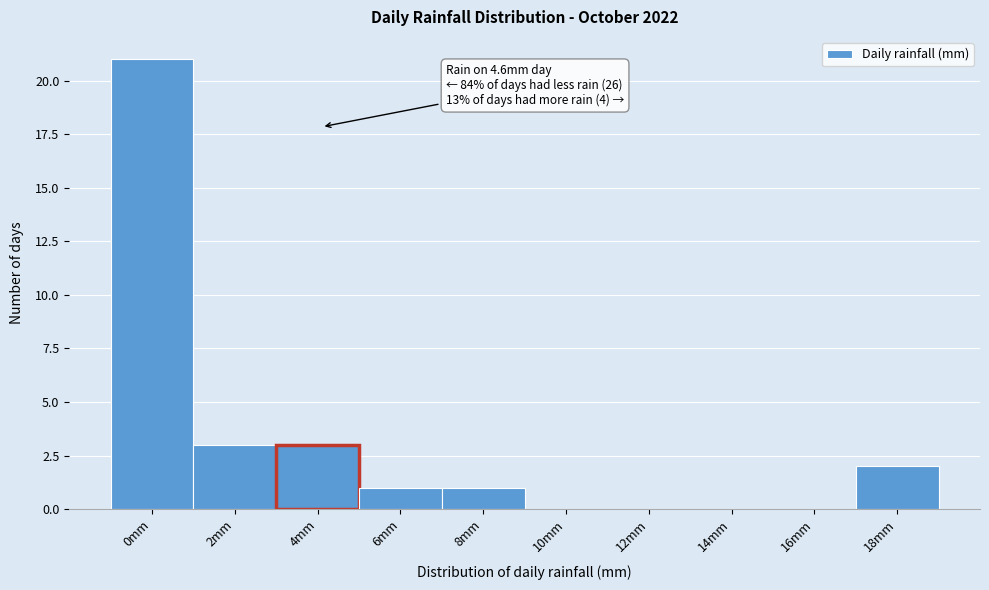

Reading left to right, list all the values displayed in this chart.

0mm=21	2mm=3	4mm=3	6mm=1	8mm=1	10mm=0	12mm=0	14mm=0	16mm=0	18mm=2